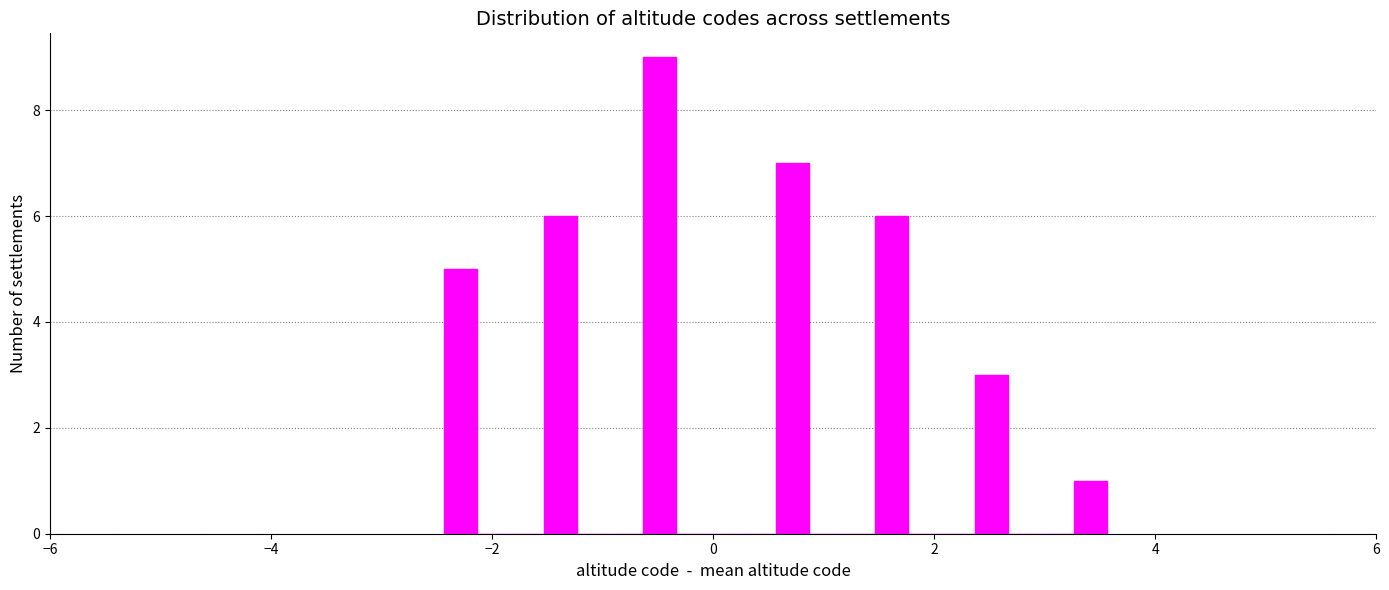

Read against the x-axis, roughly where is the centre of the tallest bar?

-0.4